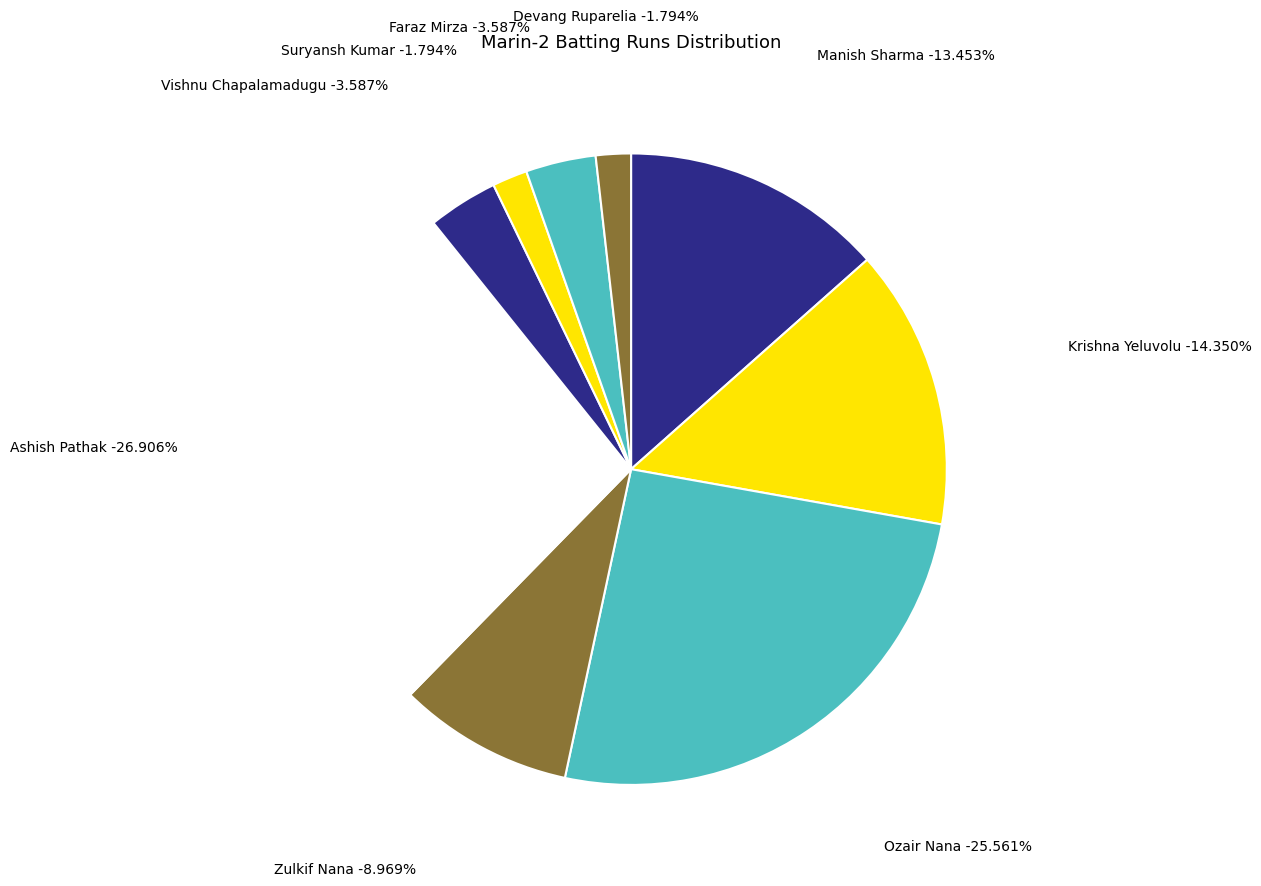

To the nearest percent, what portion does Devang Ruparelia represent?

2%